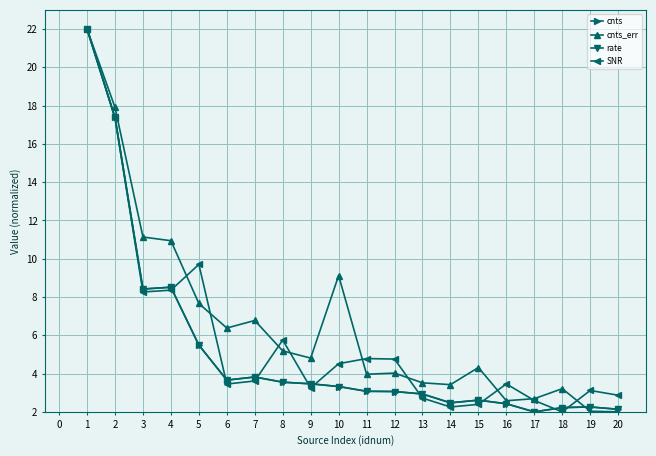

True or false: rate has a value of 4.9 at 12.

False